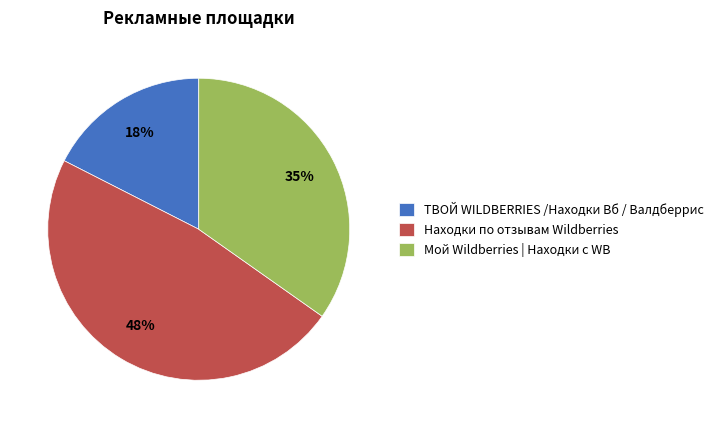

How many slices are in this pie chart?

3